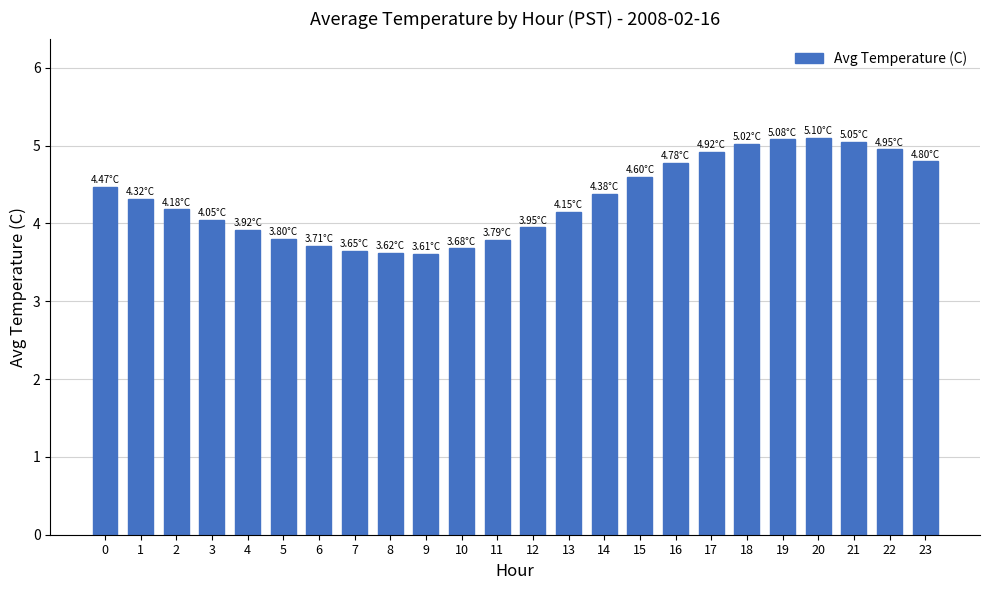

How many categories are shown in the chart?

24